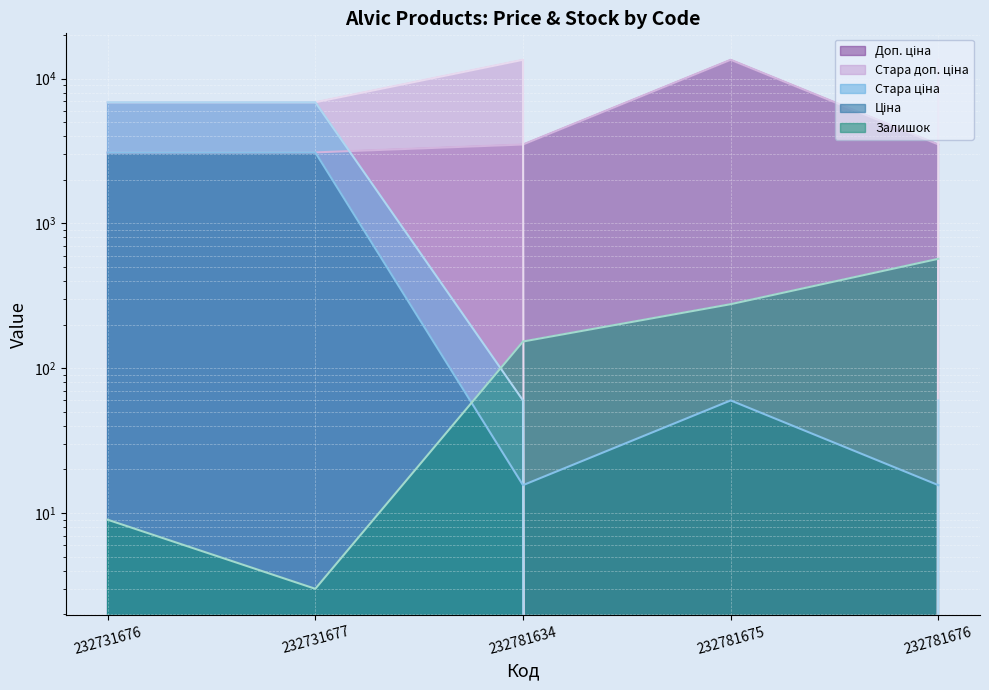

What is the value of the Ціна point at the 1st from the left?

3091.2